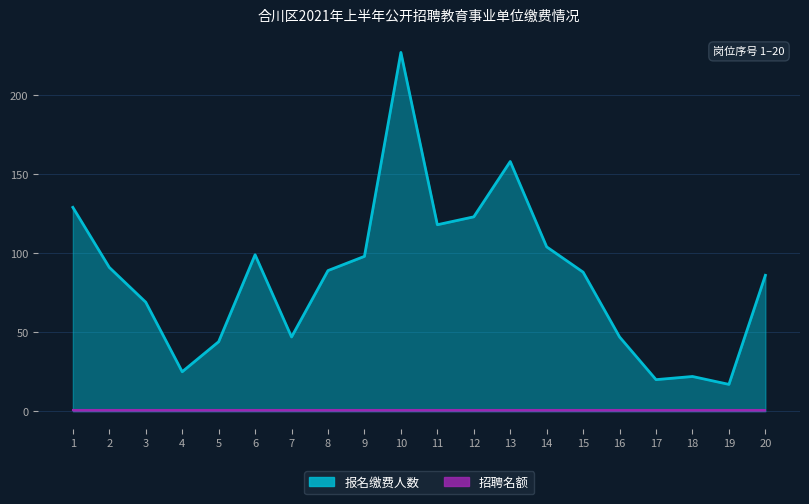

What is the change in value from 2 to 20?

-5